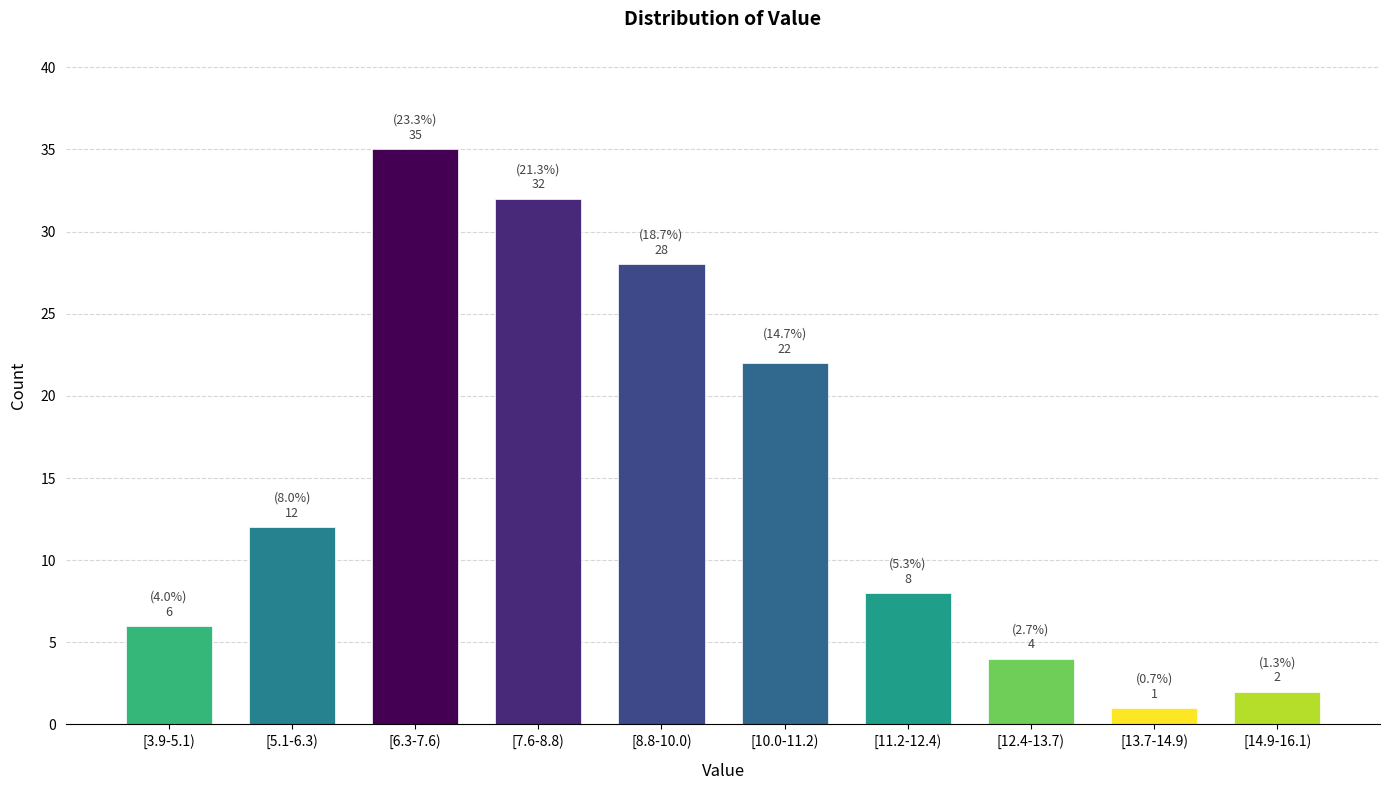

Reading left to right, what are all the values shown in this chart?

6	12	35	32	28	22	8	4	1	2